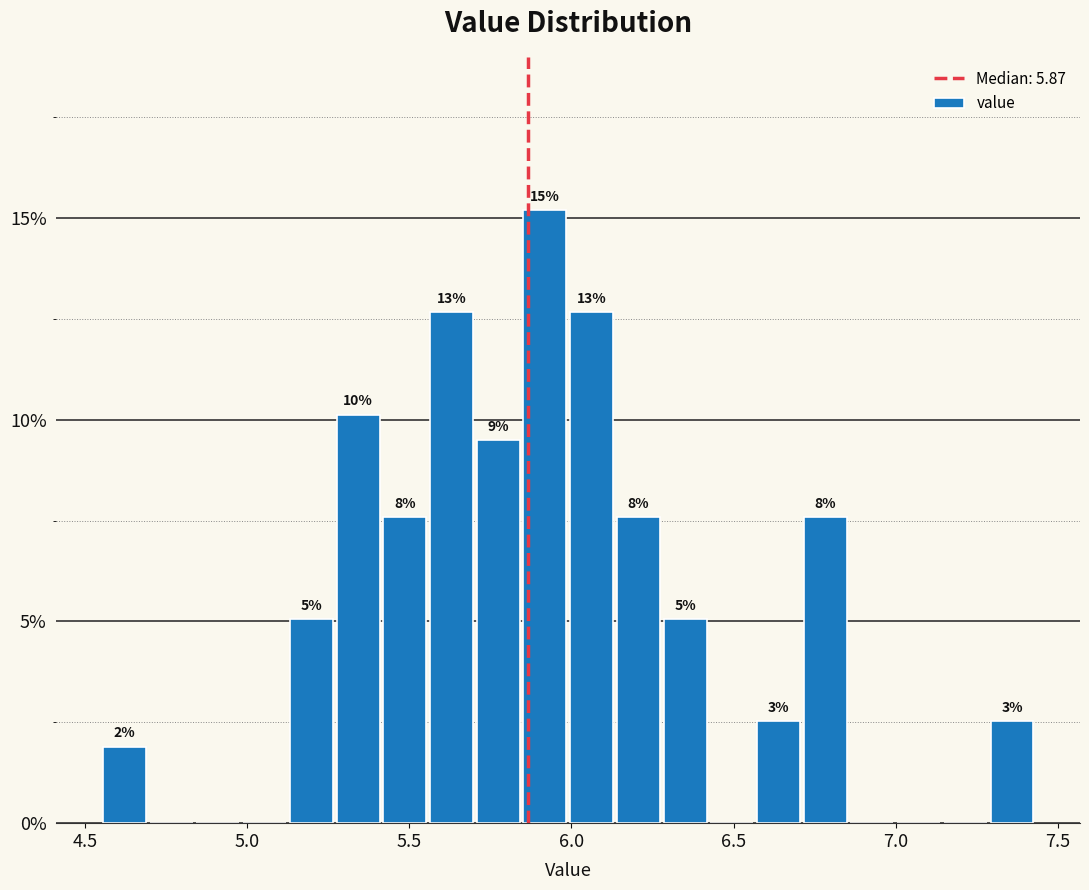

Around what value on the x-axis is the tallest bar? Give the approximate position of its centre, as read against the axis.

5.90